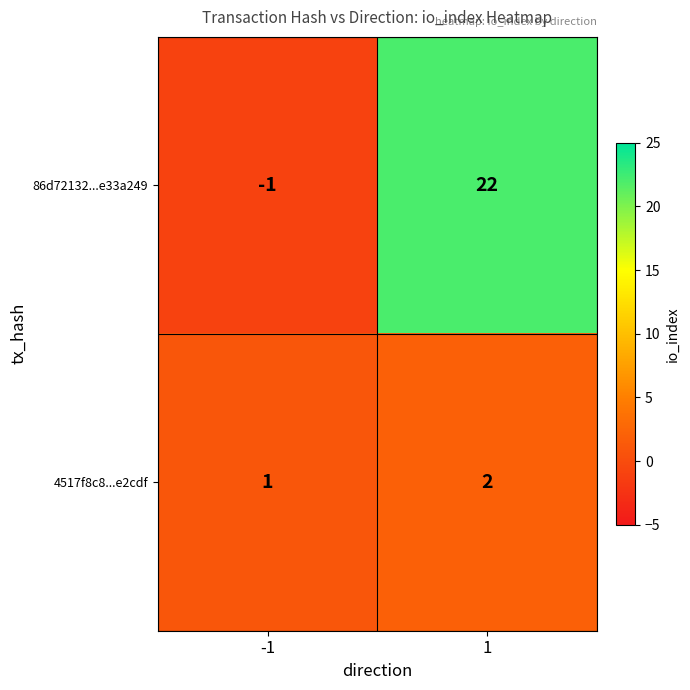

Count the number of data series in this chart.

2